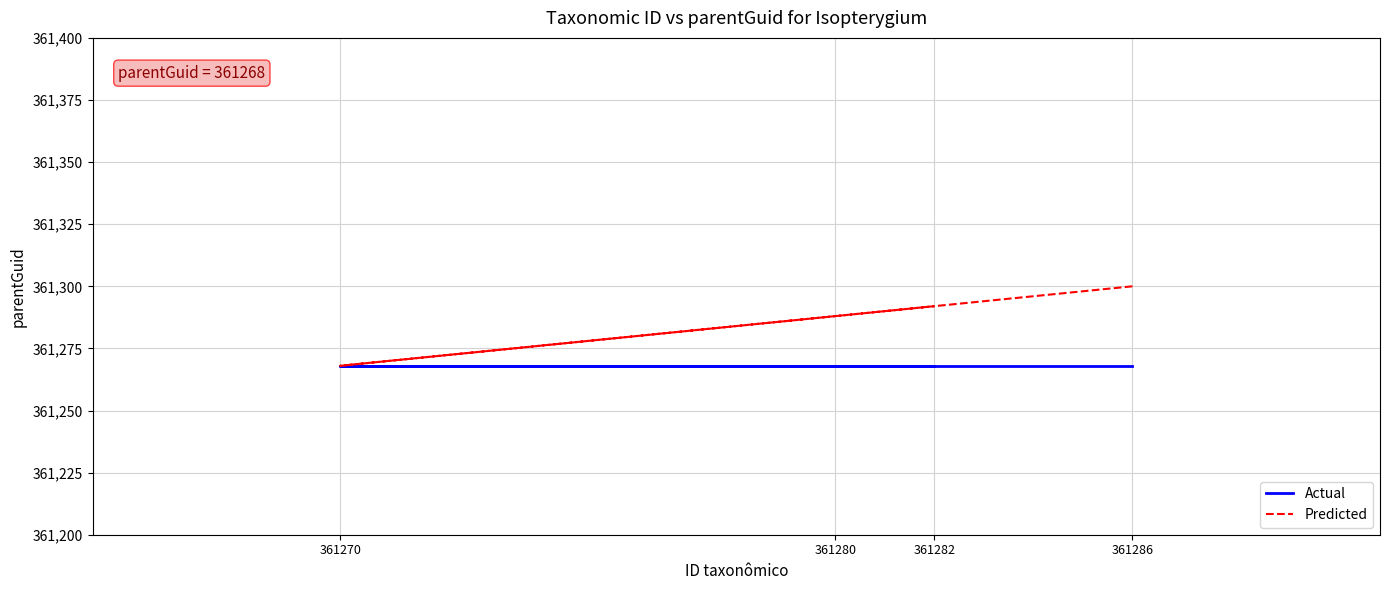

What is the difference between the highest and lowest values at 361280?

20